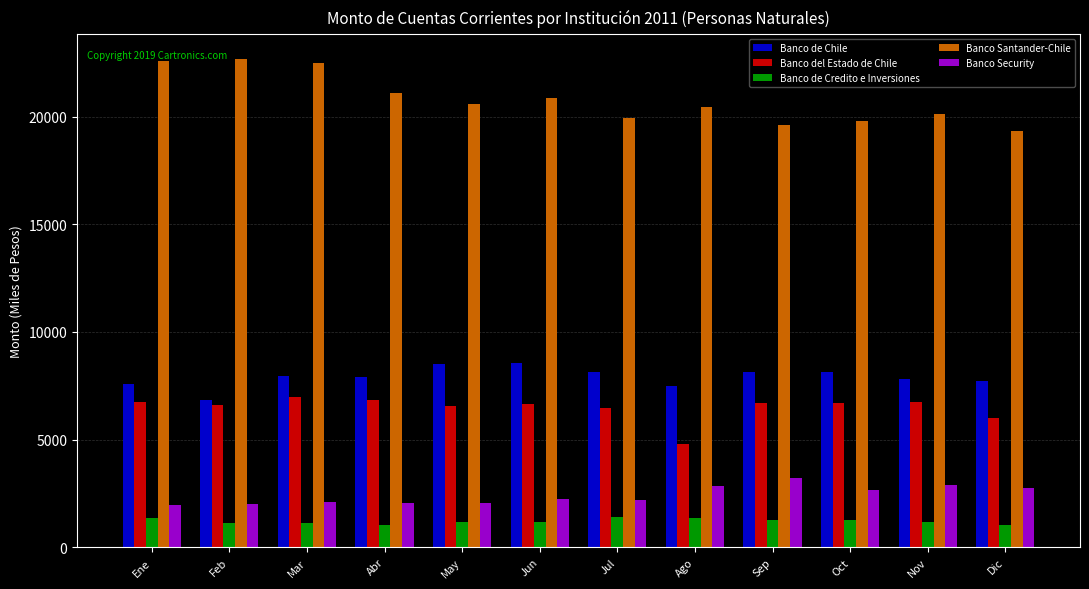

What is the smallest value displayed?

1015.7